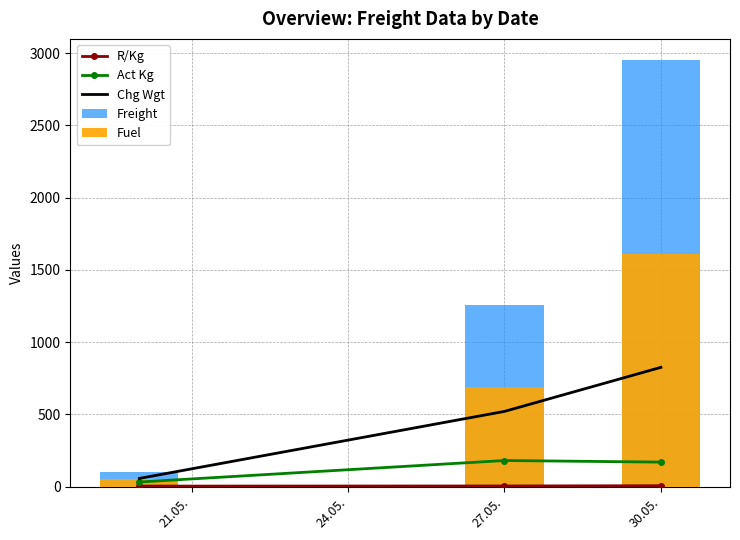

What is the lowest value of the R/Kg series?

2.9